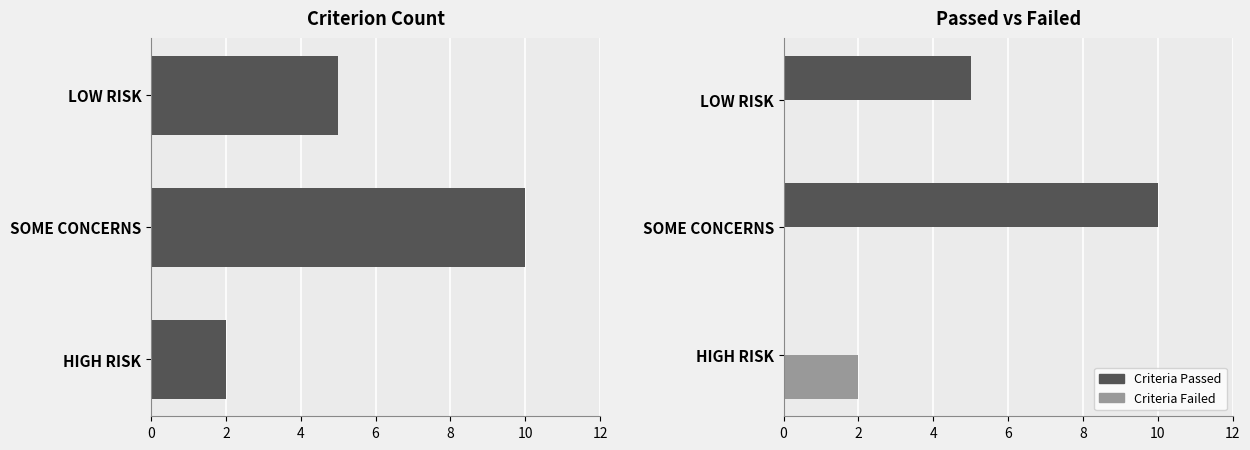

Reading left to right, what are all the values shown in this chart?

Count: 2	10	5
Criteria Passed: 0	10	5
Criteria Failed: 2	0	0